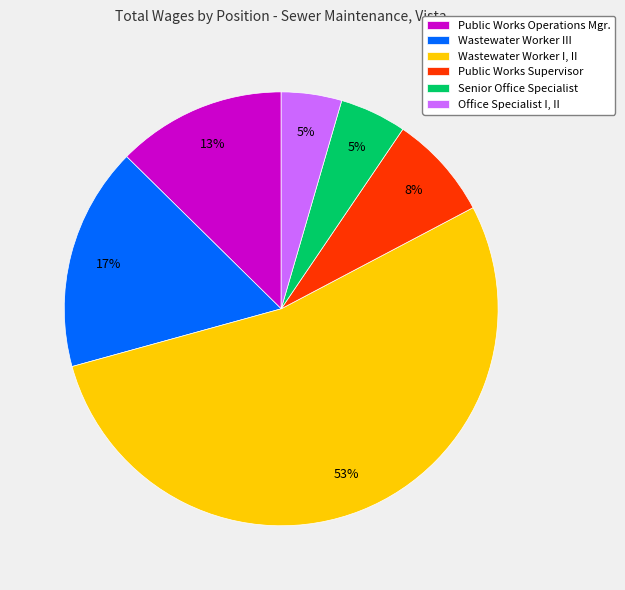

To the nearest percent, what is the combined percentage of Public Works Operations Mgr. and Senior Office Specialist?

18%